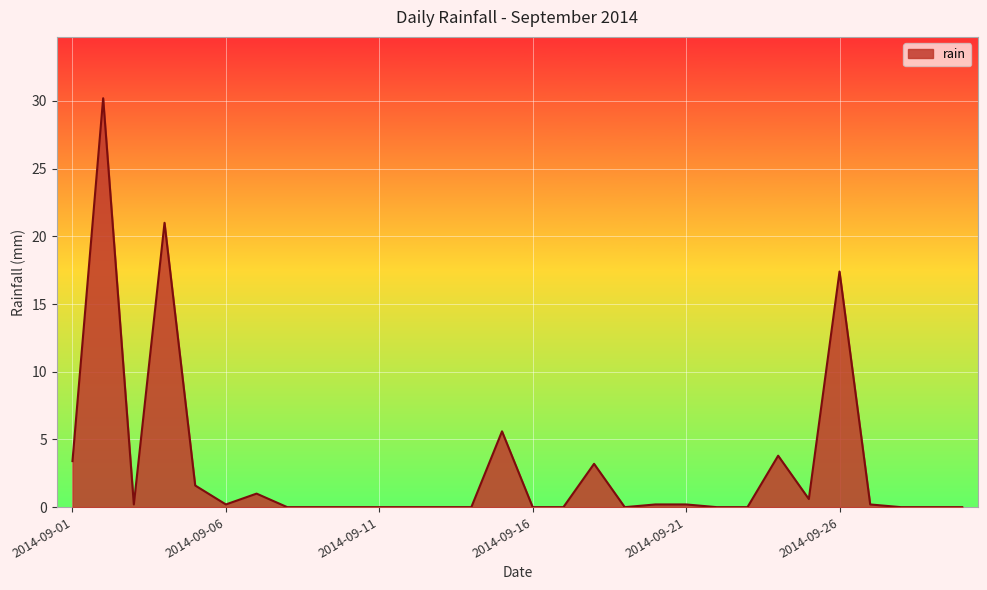

What is the greatest value displayed?

30.2